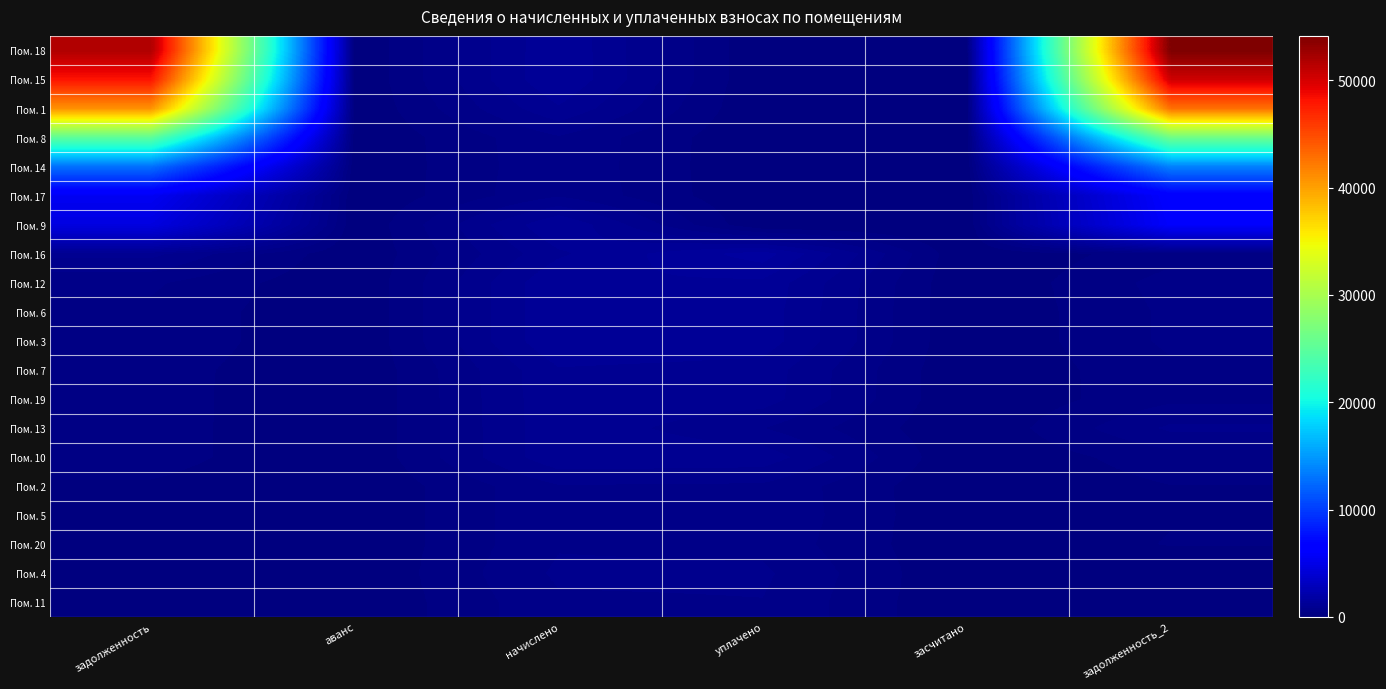

Reading left to right, transcribe all the data shown in this chart.

Пом. 18: задолженность=51798.0	аванс=0.0	начислено=1264.7	уплачено=0.0	засчитано=0.0	задолженность_2=54141.6
Пом. 15: задолженность=48071.3	аванс=0.0	начислено=1268.7	уплачено=0.0	засчитано=0.0	задолженность_2=50335.4
Пом. 1: задолженность=40810.3	аванс=0.0	начислено=1031.0	уплачено=0.0	засчитано=0.0	задолженность_2=42720.8
Пом. 8: задолженность=25039.2	аванс=0.0	начислено=611.4	уплачено=0.0	засчитано=0.0	задолженность_2=26178.1
Пом. 14: задолженность=12786.8	аванс=0.0	начислено=599.4	уплачено=0.0	засчитано=0.0	задолженность_2=13669.9
Пом. 17: задолженность=5515.5	аванс=0.0	начислено=617.4	уплачено=0.0	засчитано=0.0	задолженность_2=6272.3
Пом. 9: задолженность=4630.7	аванс=0.0	начислено=1268.7	уплачено=0.0	засчитано=0.0	задолженность_2=6016.2
Пом. 16: задолженность=918.0	аванс=0.0	начислено=1021.0	уплачено=1597.4	засчитано=0.0	задолженность_2=340.3
Пом. 12: задолженность=459.5	аванс=0.0	начислено=1268.7	уплачено=1219.1	засчитано=0.0	задолженность_2=509.3
Пом. 6: задолженность=379.7	аванс=0.0	начислено=1268.7	уплачено=1182.4	засчитано=0.0	задолженность_2=466.1
Пом. 3: задолженность=379.7	аванс=0.0	начислено=1268.7	уплачено=1182.4	засчитано=0.0	задолженность_2=466.1
Пом. 7: задолженность=309.8	аванс=0.0	начислено=1035.0	уплачено=964.5	засчитано=0.0	задолженность_2=380.2
Пом. 19: задолженность=305.6	аванс=0.0	начислено=1021.0	уплачено=951.5	засчитано=0.0	задолженность_2=375.1
Пом. 13: задолженность=303.8	аванс=0.0	начислено=1015.0	уплачено=642.1	засчитано=0.0	задолженность_2=676.7
Пом. 10: задолженность=303.8	аванс=0.0	начислено=1015.0	уплачено=980.4	засчитано=0.0	задолженность_2=338.3
Пом. 2: задолженность=184.8	аванс=0.0	начислено=617.4	уплачено=596.4	засчитано=0.0	задолженность_2=205.8
Пом. 5: задолженность=184.8	аванс=0.0	начислено=617.4	уплачено=609.1	засчитано=0.0	задолженность_2=193.0
Пом. 20: задолженность=184.2	аванс=0.0	начислено=615.4	уплачено=573.5	засчитано=0.0	задолженность_2=226.1
Пом. 4: задолженность=0.0	аванс=0.0	начислено=676.7	уплачено=676.7	засчитано=0.0	задолженность_2=0.0
Пом. 11: задолженность=27.0	аванс=0.0	начислено=599.4	уплачено=626.4	засчитано=0.0	задолженность_2=0.0